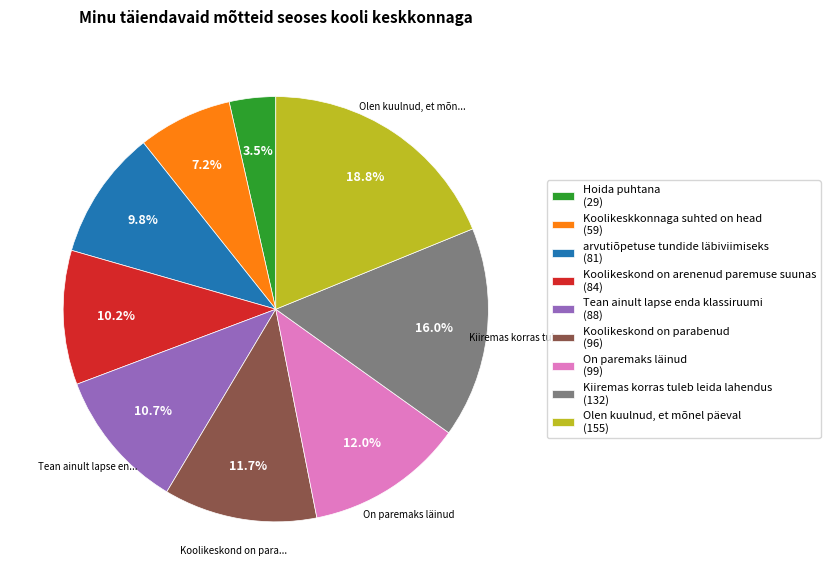

Does arvutiõpetuse tundide läbiviimiseks represent more than half of the total?

No